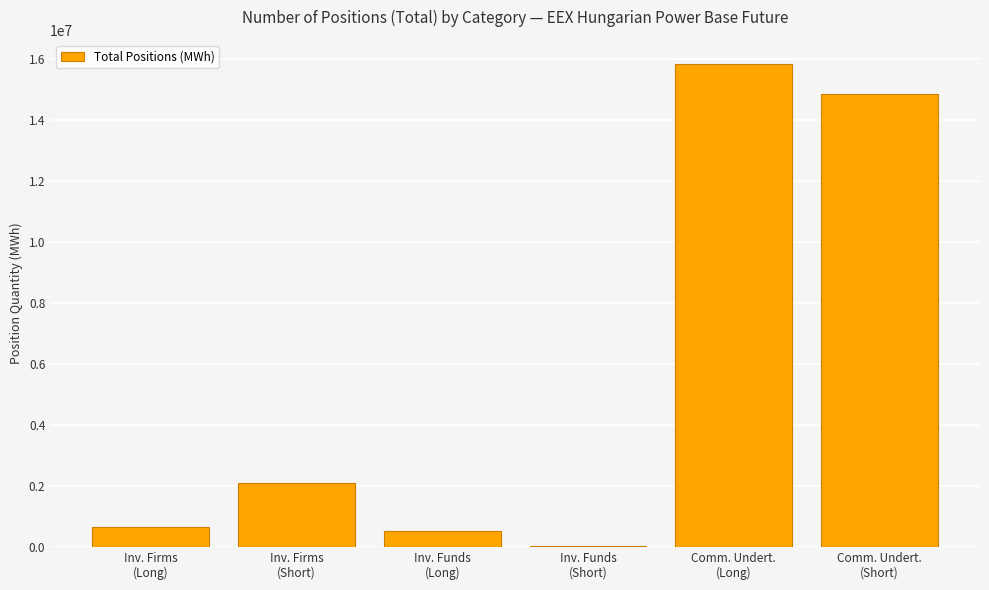

What is the maximum value shown in the chart?

15845640